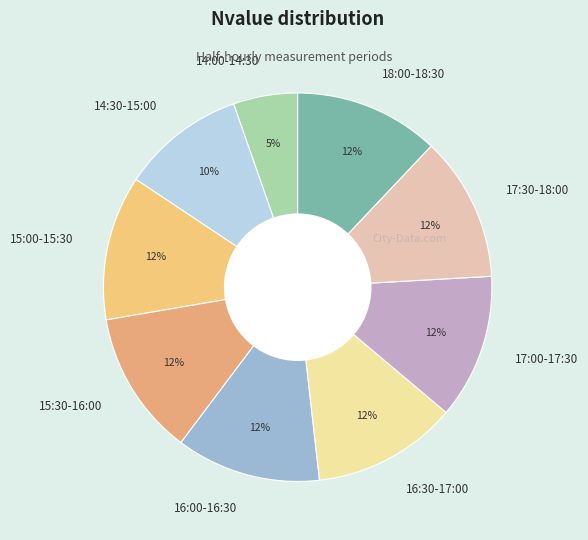

How many slices are in this pie chart?

9